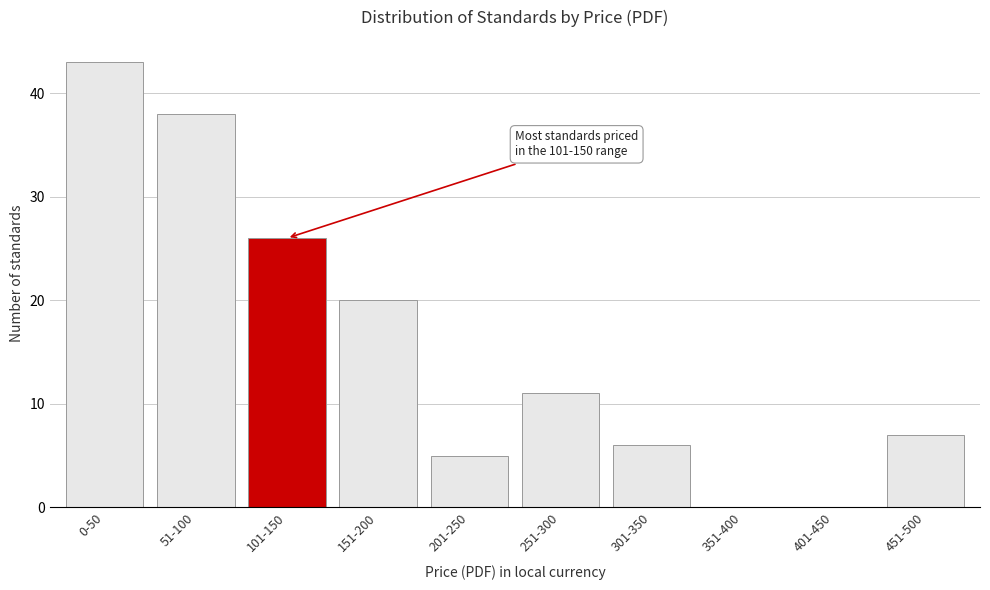

Reading left to right, what are all the values shown in this chart?

0-50=43	51-100=38	101-150=26	151-200=20	201-250=5	251-300=11	301-350=6	351-400=0	401-450=0	451-500=7